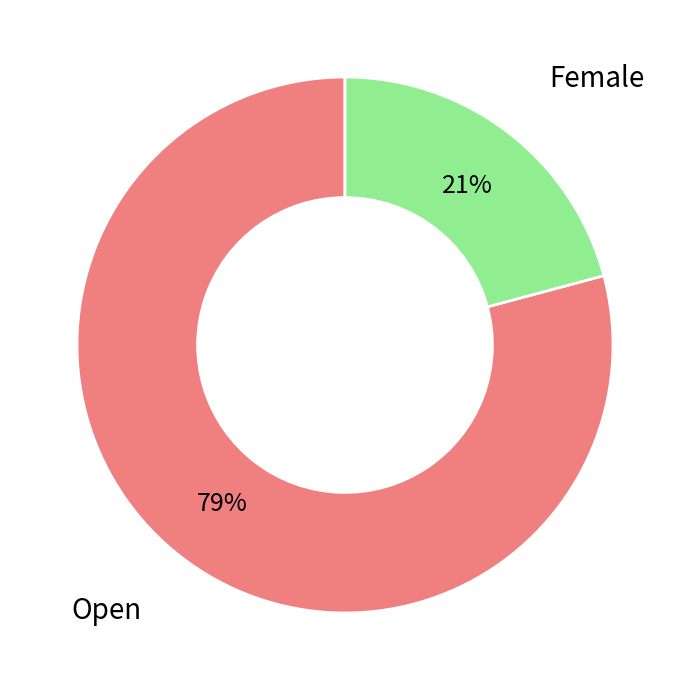

Which slice is the smallest?

Female